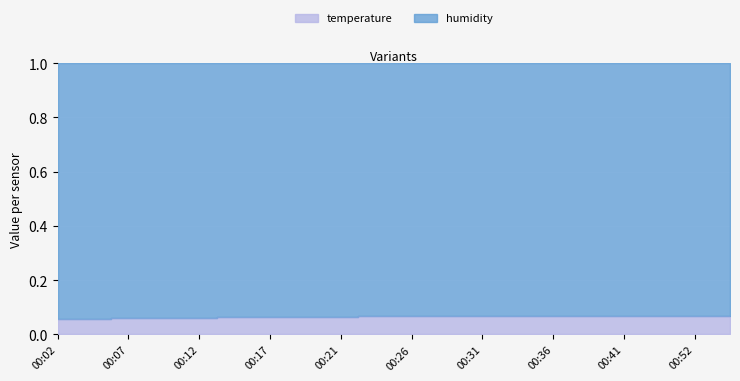

Which label corresponds to the largest value in the chart?

00:49